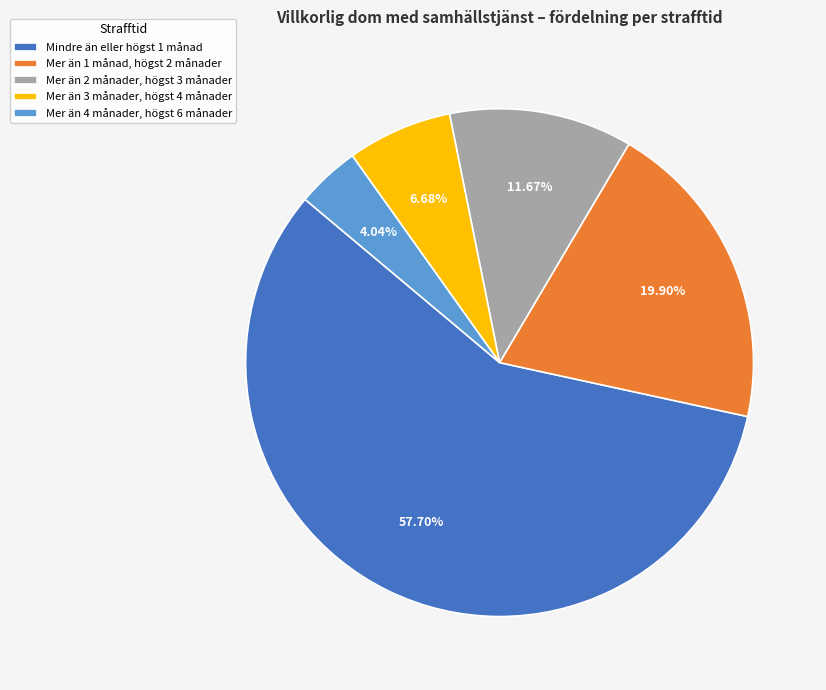

What is the ratio of the value at Mer än 2 månader, högst 3 månader to the value at Mer än 3 månader, högst 4 månader?

1.7